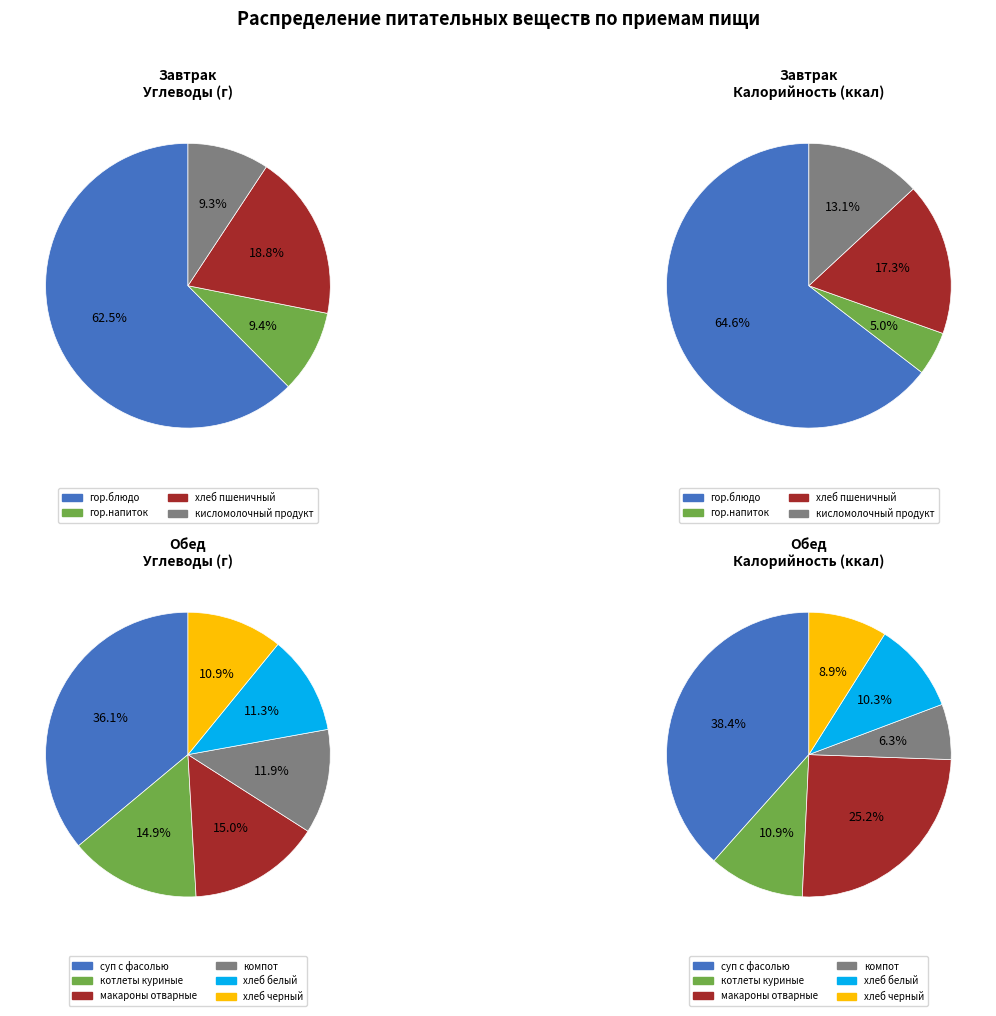

True or false: кисломолочный продукт accounts for 9% of the total.

True